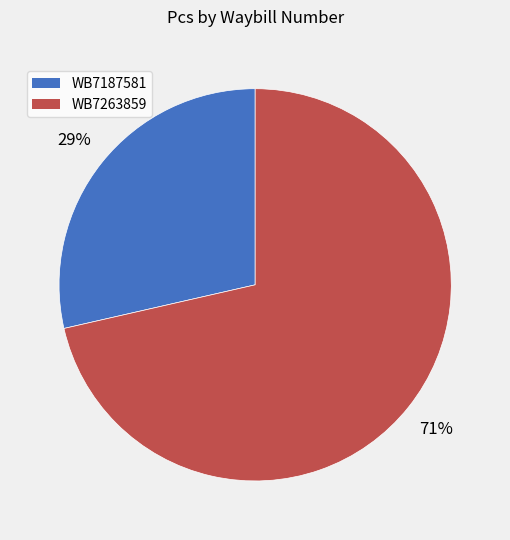

What is the largest slice in the pie chart?

WB7263859